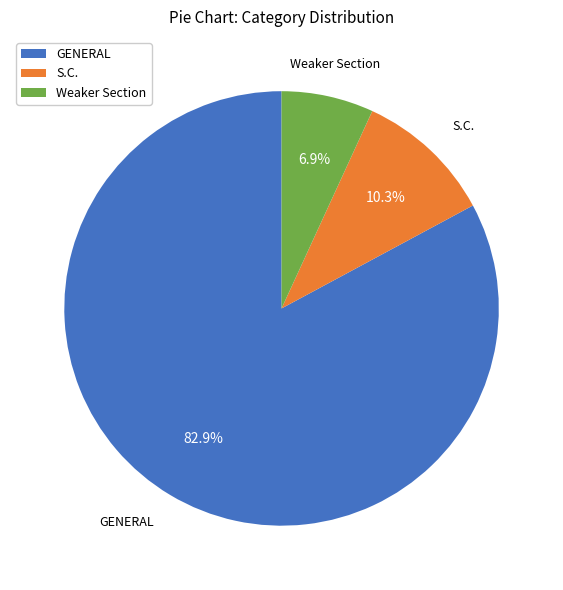

Which slice is the smallest?

Weaker Section